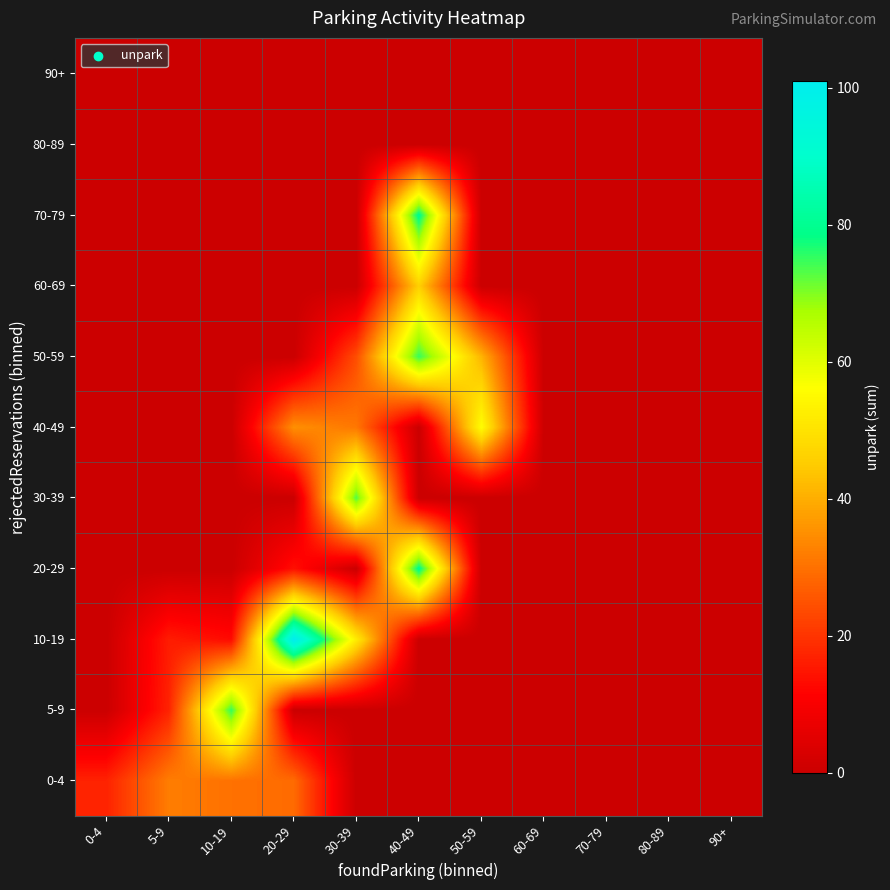

How many data points does each series have?

11